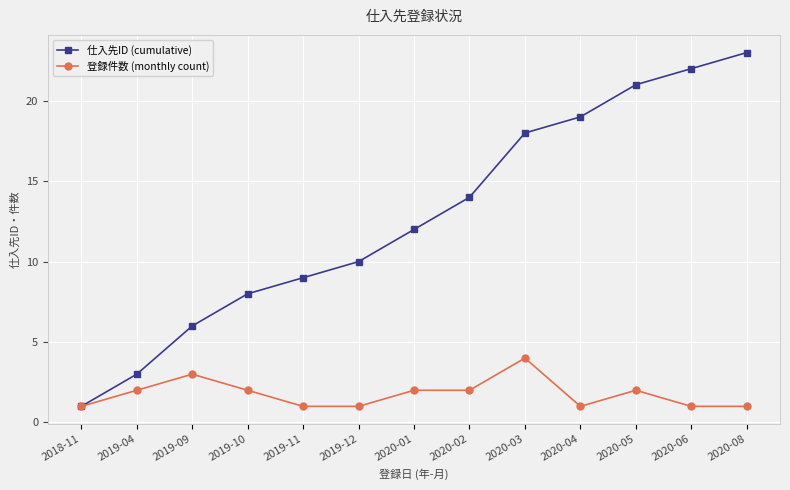

What is the label of the 6th point from the right?

2020-02